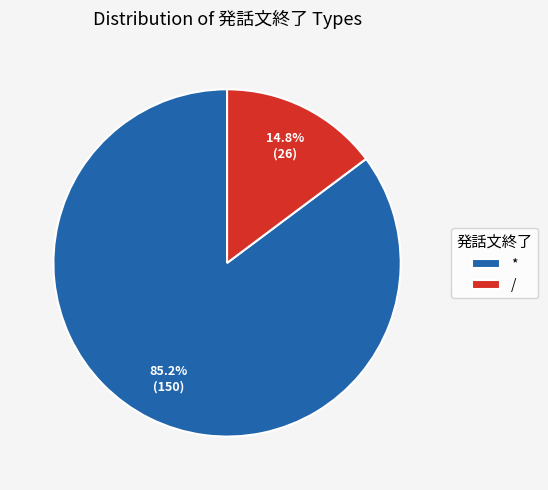

Which has a higher value, * or /?

*